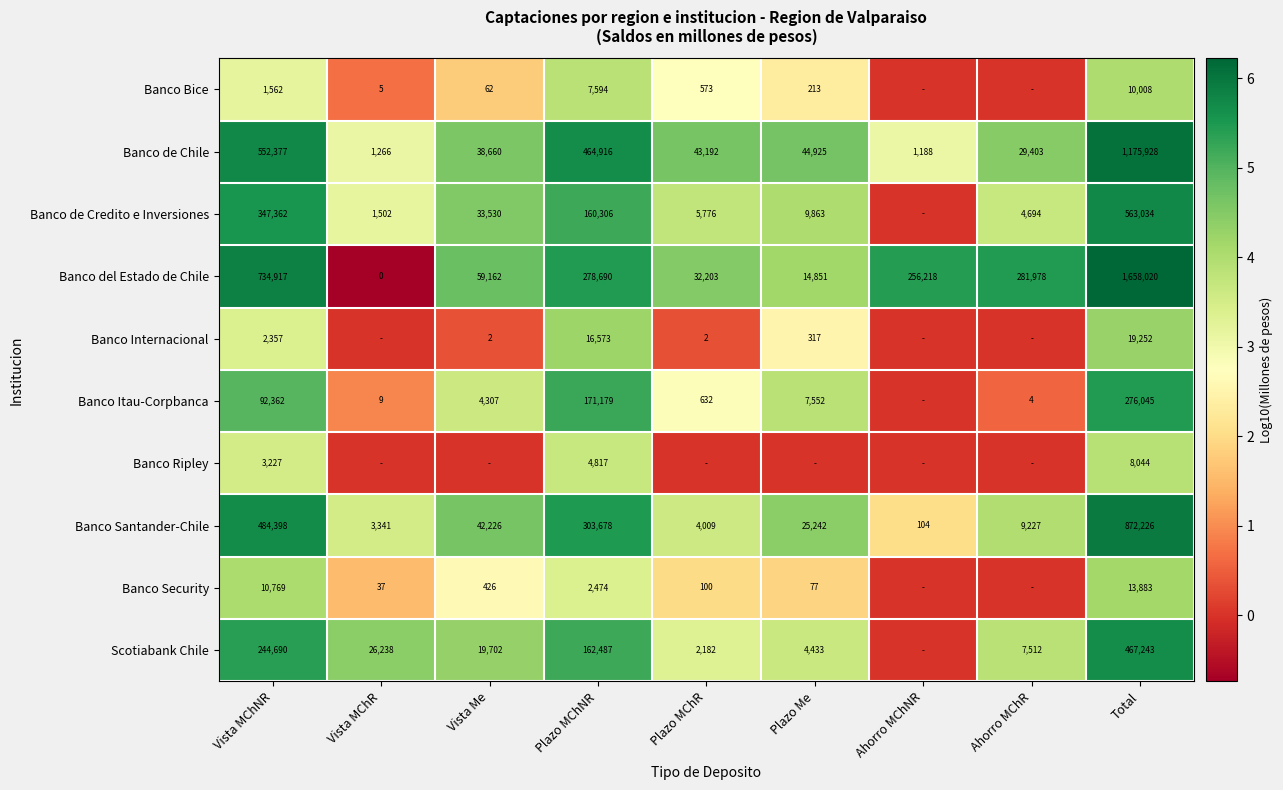

The Banco de Chile series shows 0.8 at Ahorro MChNR. True or false?

False